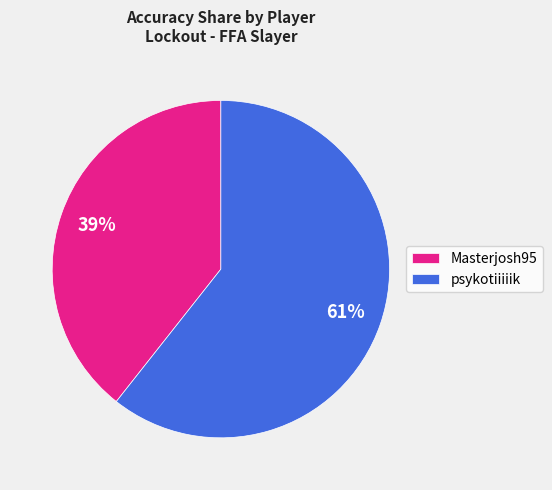

Which slice is the smallest?

Masterjosh95